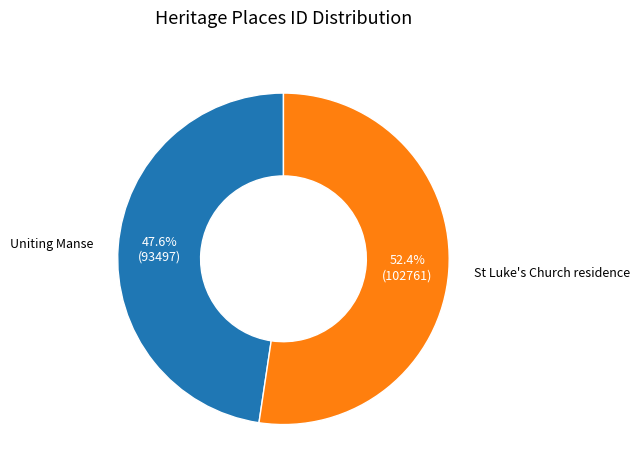

What is the ratio of the value at Uniting Manse to the value at St Luke's Church residence?

0.9